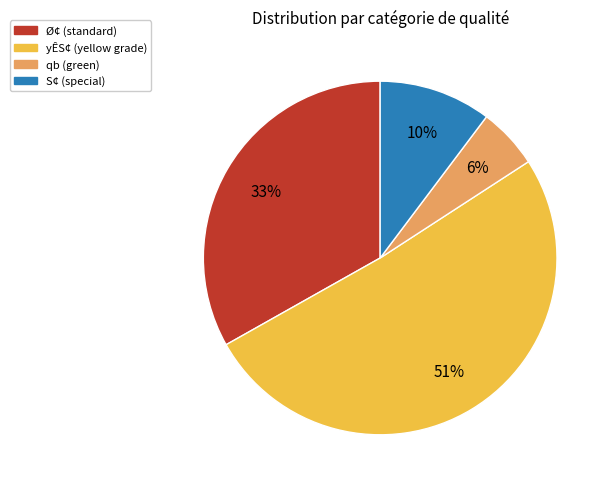

To the nearest percent, what is the difference between the largest and smallest slice percentages?

45%